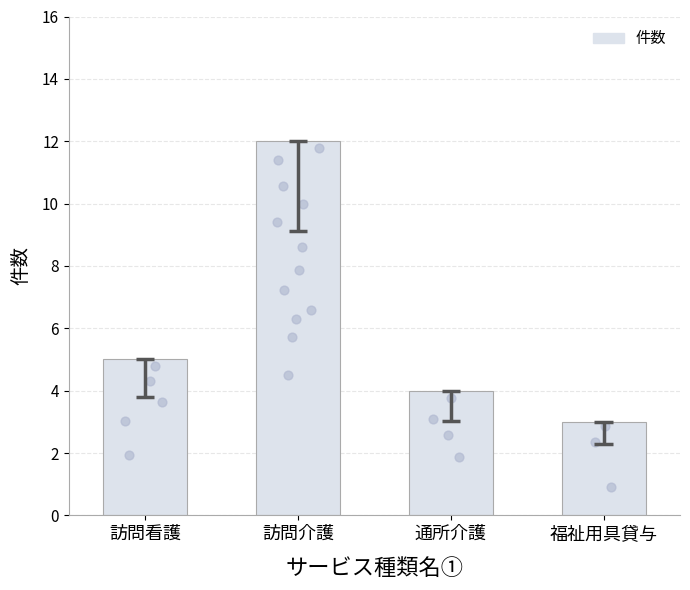

What is the ratio of the value at 訪問看護 to the value at 訪問介護?

0.4